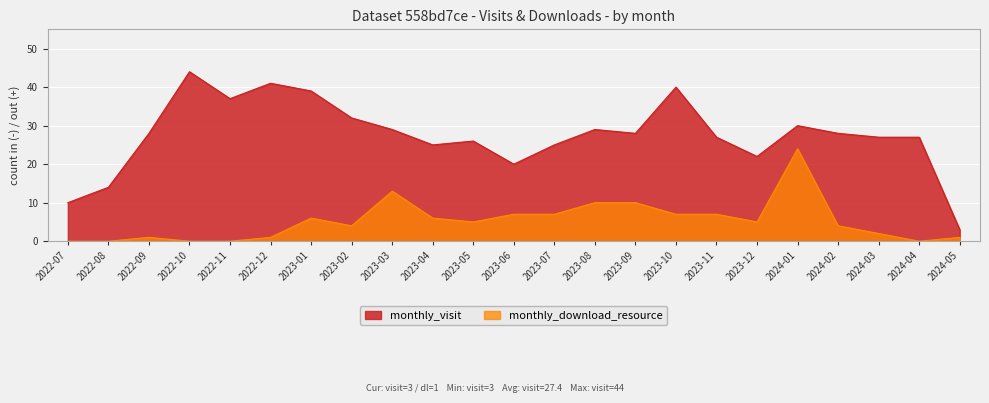

True or false: monthly_visit has a value of 7 at 2023-07.

False